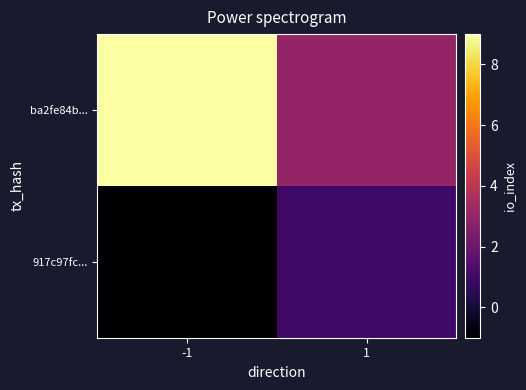

Rank the series by their average value, from highest to lowest.

ba2fe84b..., 917c97fc...